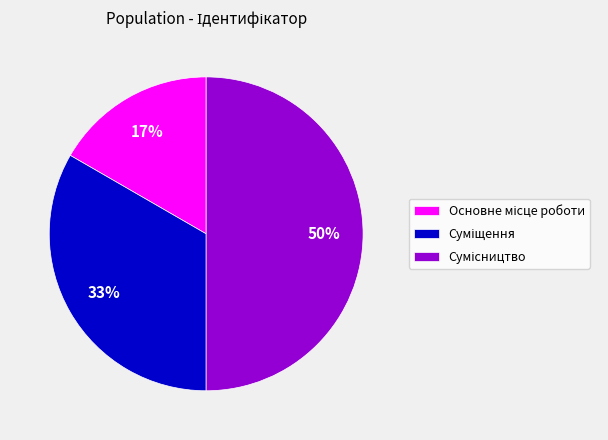

To the nearest percent, what is the difference between the largest and smallest slice percentages?

33%